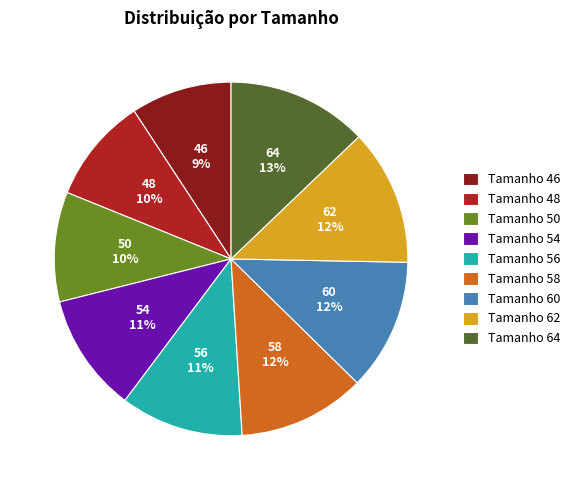

Which has a higher value, Tamanho 60 or Tamanho 64?

Tamanho 64